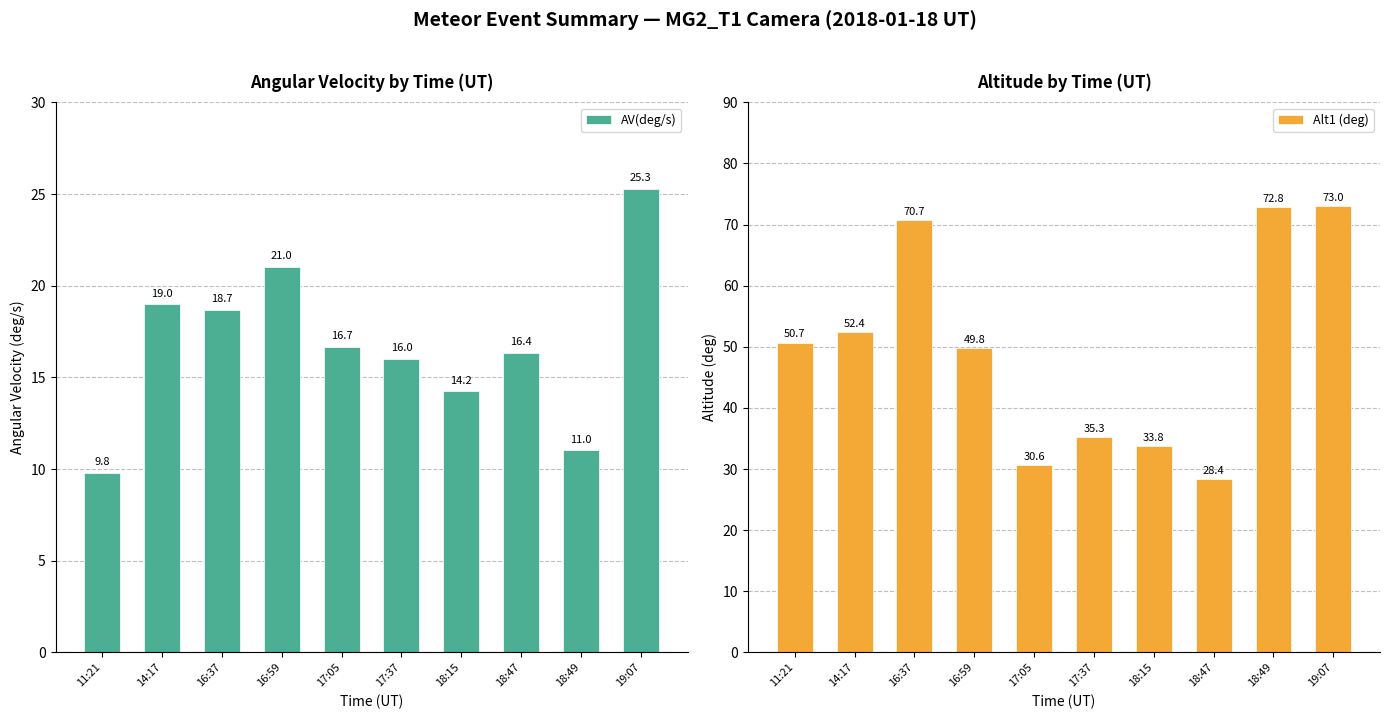

Rank the categories by Alt1 (deg) value from highest to lowest.

19:07, 18:49, 16:37, 14:17, 11:21, 16:59, 17:37, 18:15, 17:05, 18:47